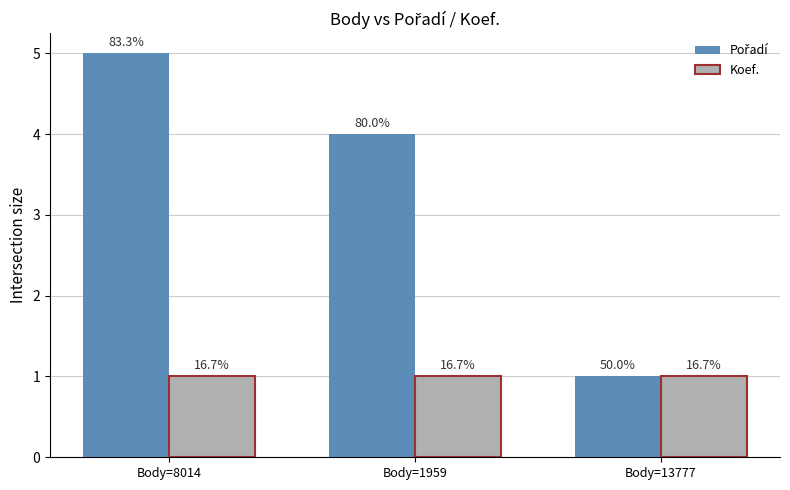

What is the value of the Koef. bar at the 2nd from the left?

1